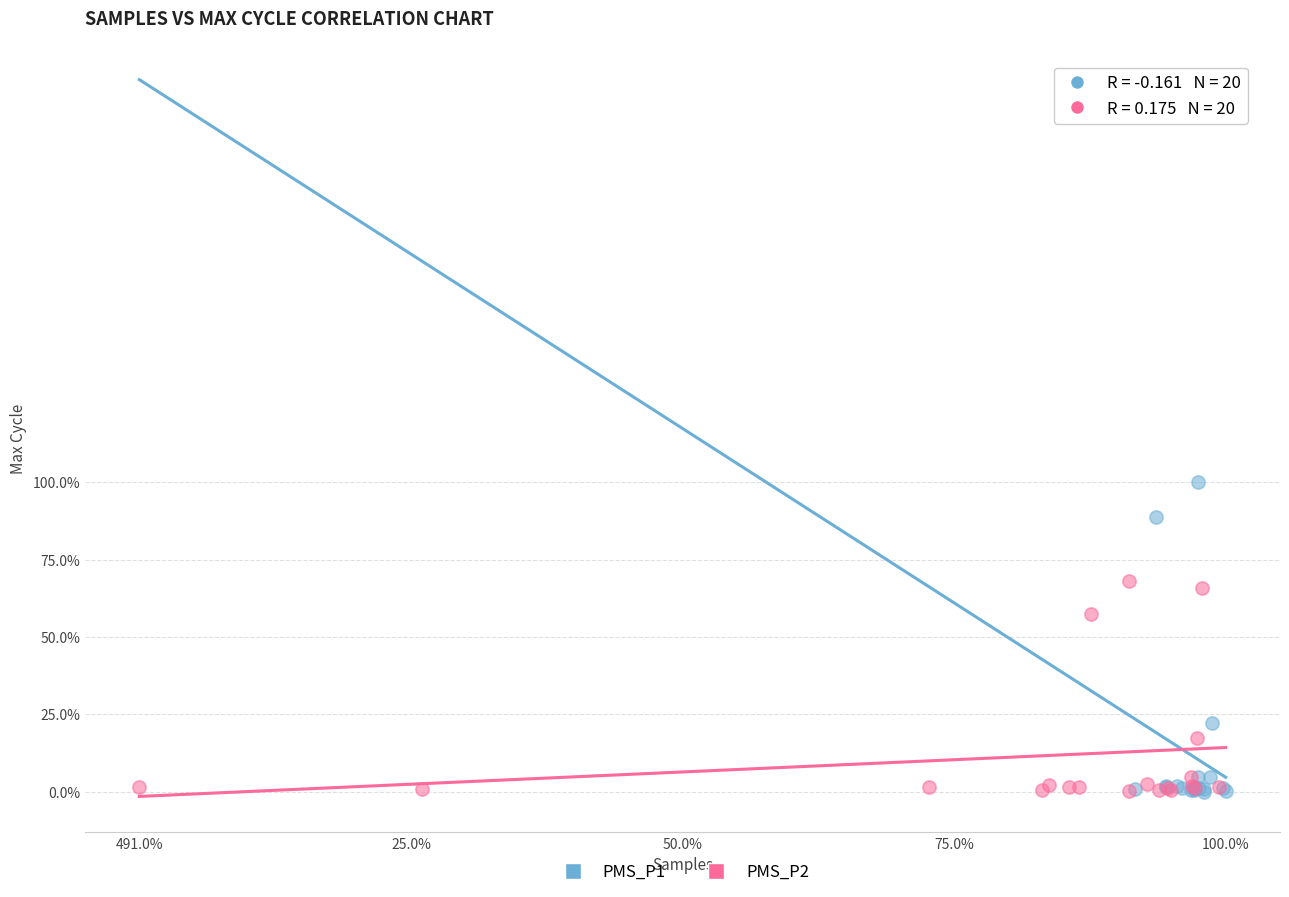

What are all the series names shown in the legend?

PMS_P1, PMS_P2